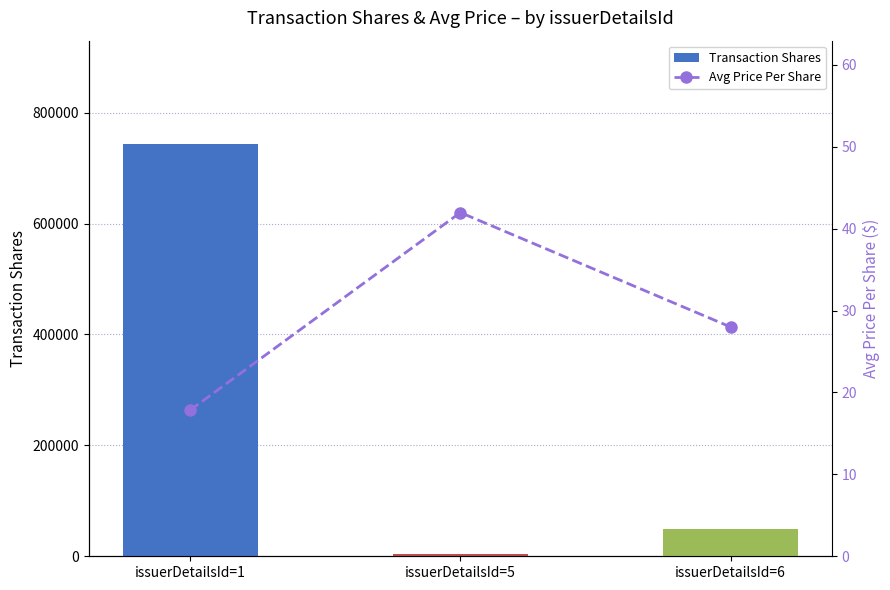

What is the total value across all series at issuerDetailsId=1?

743769.8